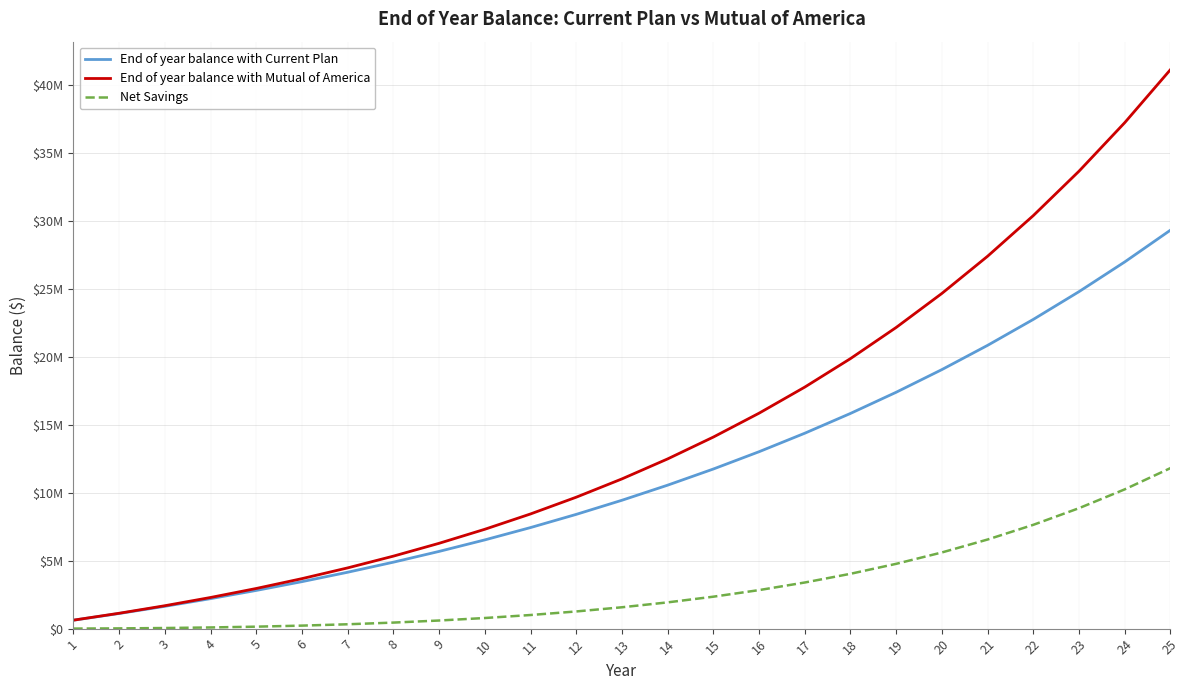

Does the chart display data point markers on the line(s)?

No